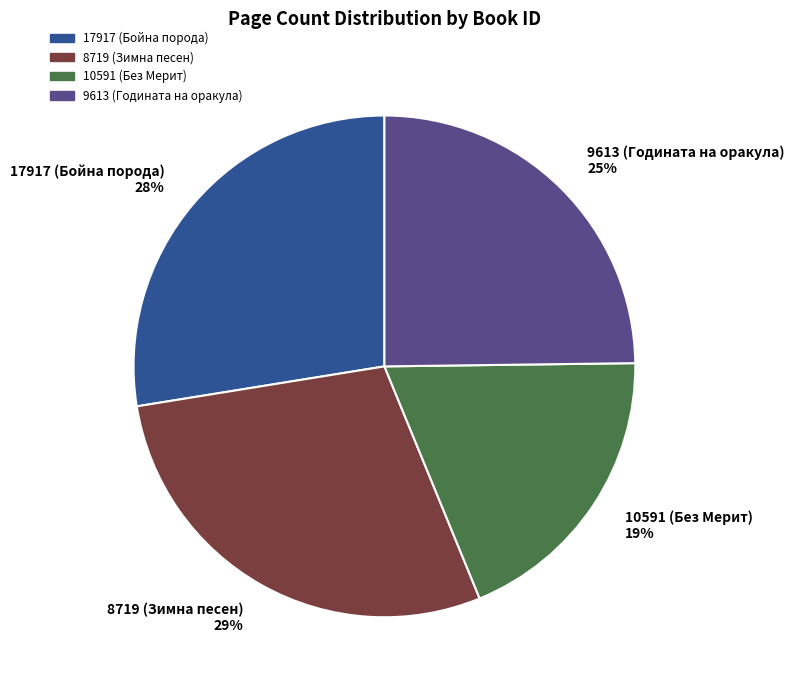

Which category has the biggest portion of the pie?

8719 (Зимна песен)